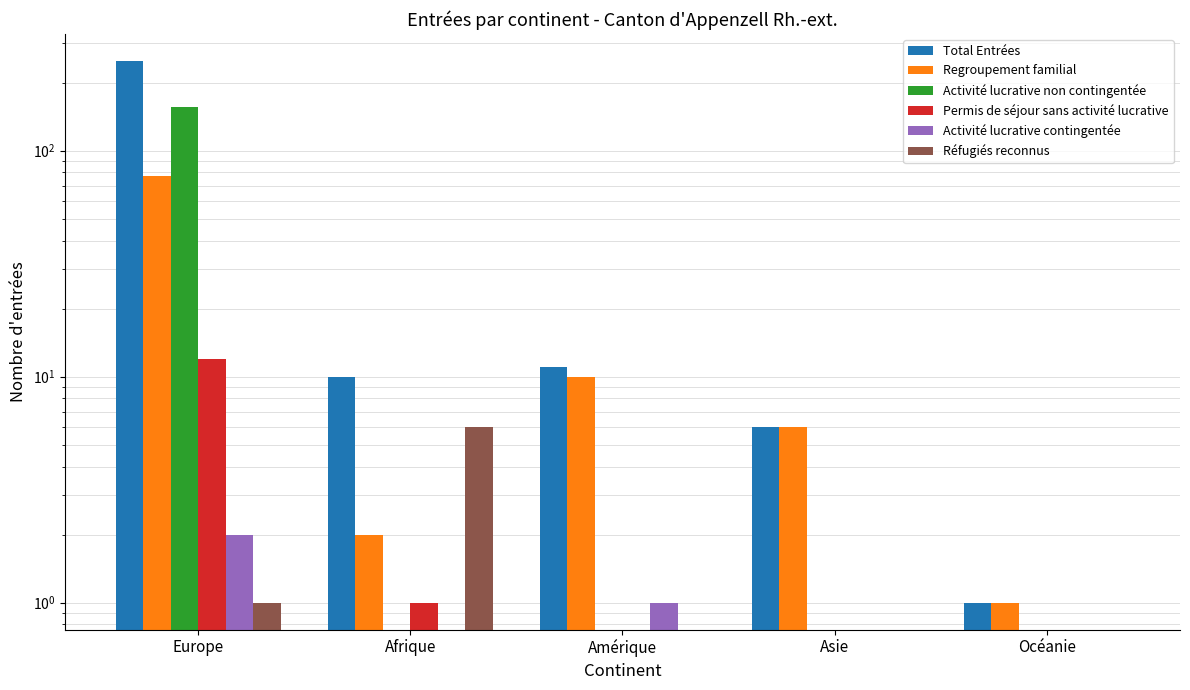

How many bars are there in total?

30